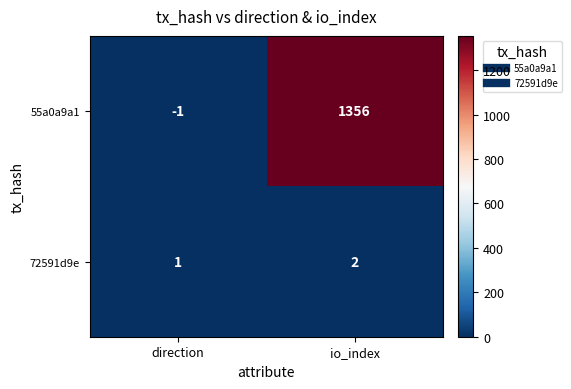

List the series in order of their peak value, lowest first.

72591d9e, 55a0a9a1